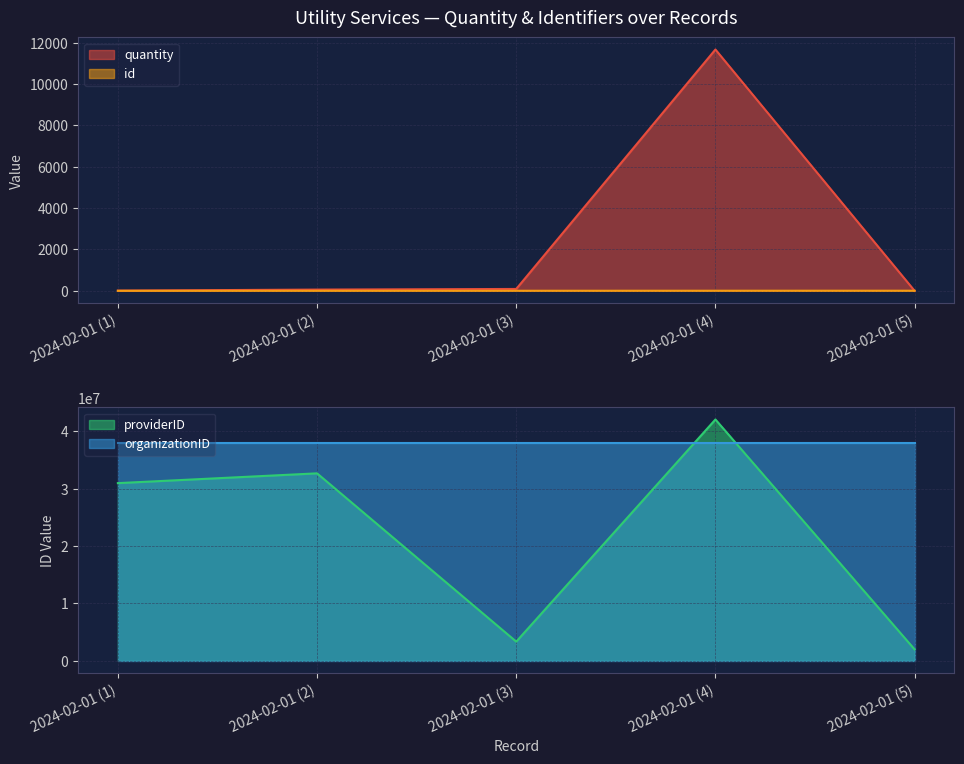

Where is providerID nearest to the value 22033410?

2024-02-01 (1)